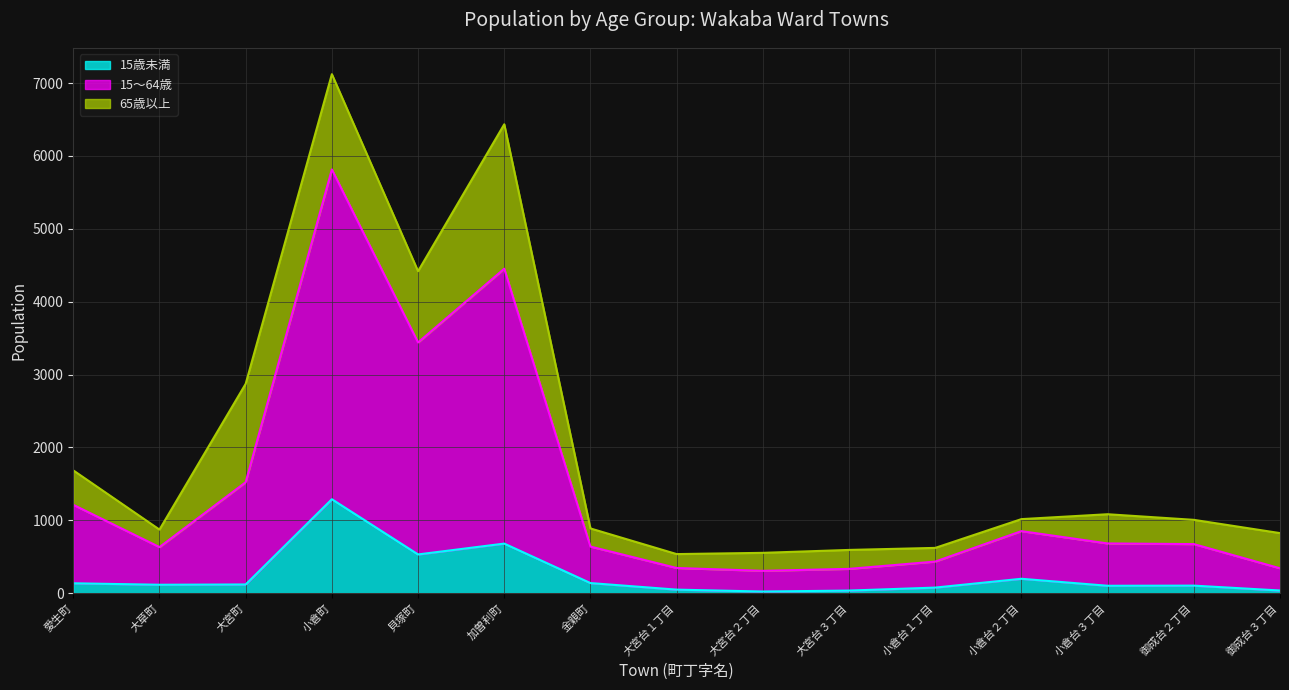

Rank the categories by 15歳未満 value from lowest to highest.

大宮台２丁目, 大宮台３丁目, 御成台３丁目, 大宮台１丁目, 小倉台１丁目, 小倉台３丁目, 御成台２丁目, 大草町, 大宮町, 愛生町, 金親町, 小倉台２丁目, 貝塚町, 加曽利町, 小倉町